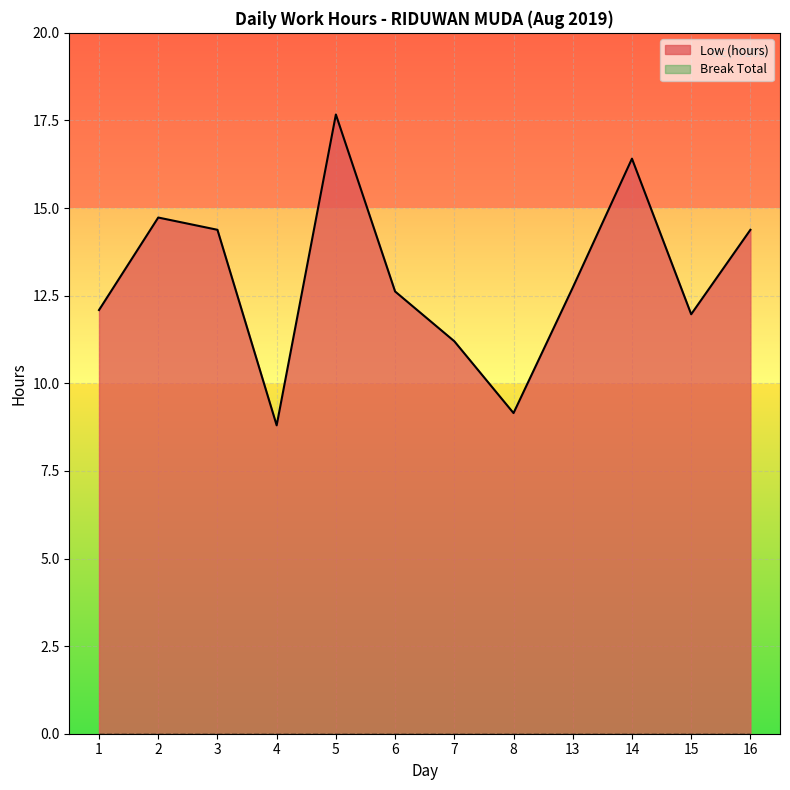

Reading right to left, extract all data points from this chart.

14.4	12.0	16.4	12.7	9.2	11.2	12.6	17.7	8.8	14.4	14.7	12.1